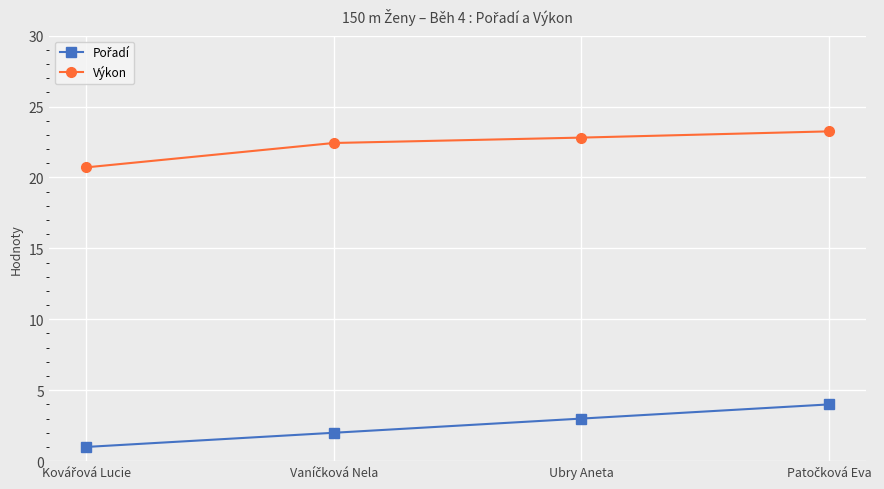

What is the spread (max minus min) of values at Ubry Aneta?

19.8